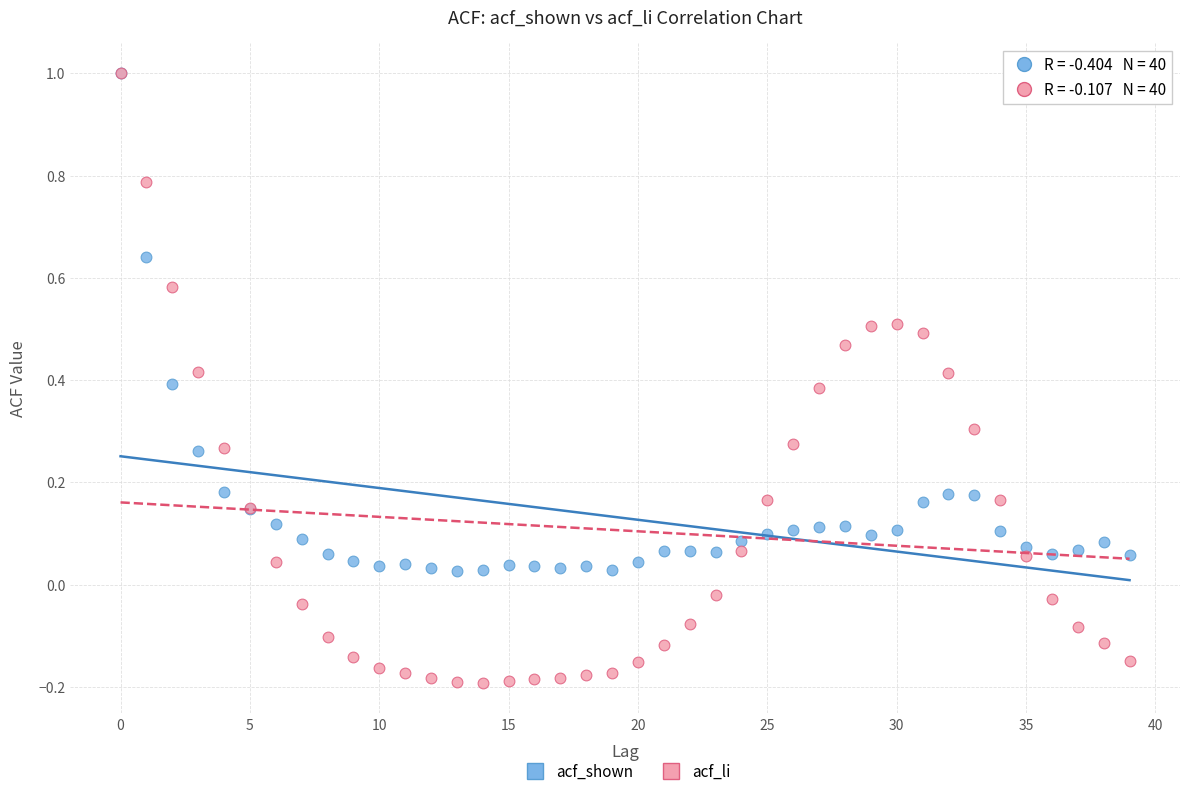

Which series has the largest Y range (max minus min)?

acf_li